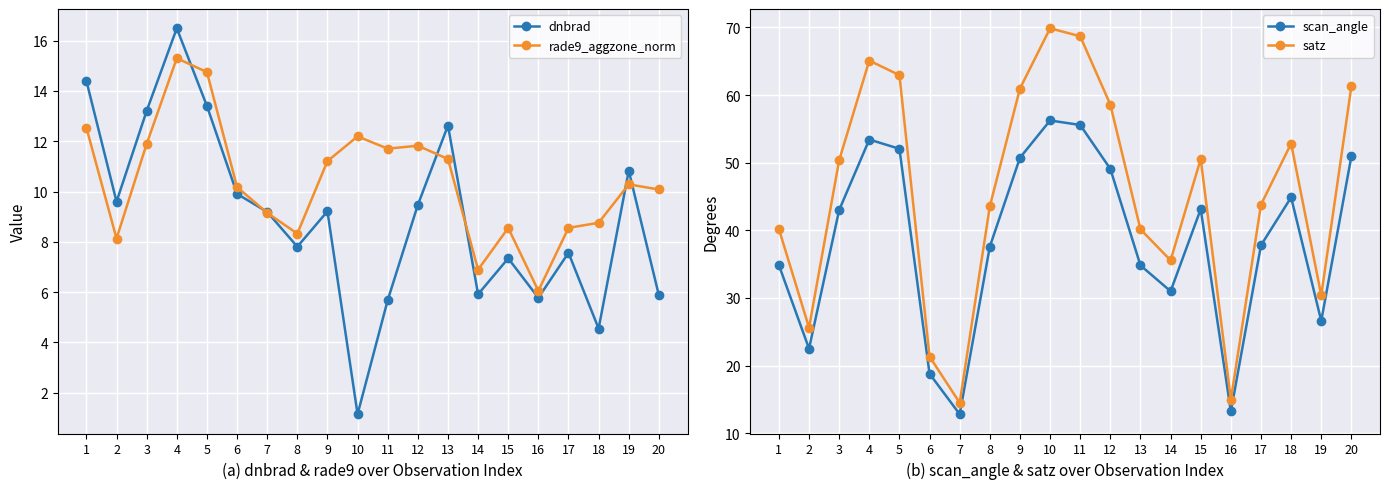

How many times do dnbrad and rade9_aggzone_norm cross each other?

7